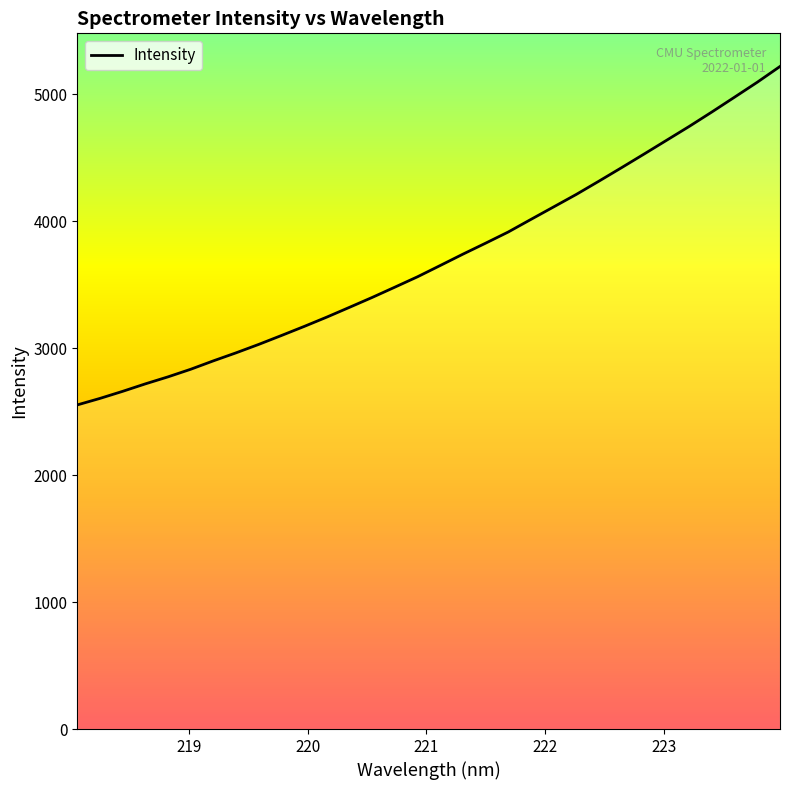

Count the number of data series in this chart.

1